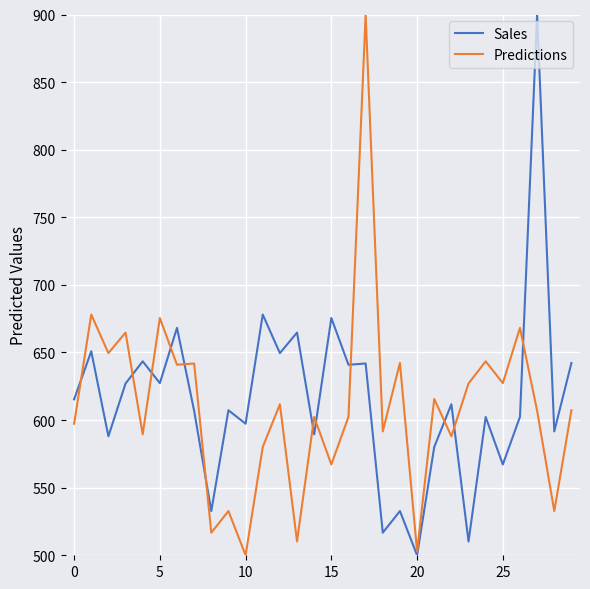

What is the maximum value for Sales?

900.0